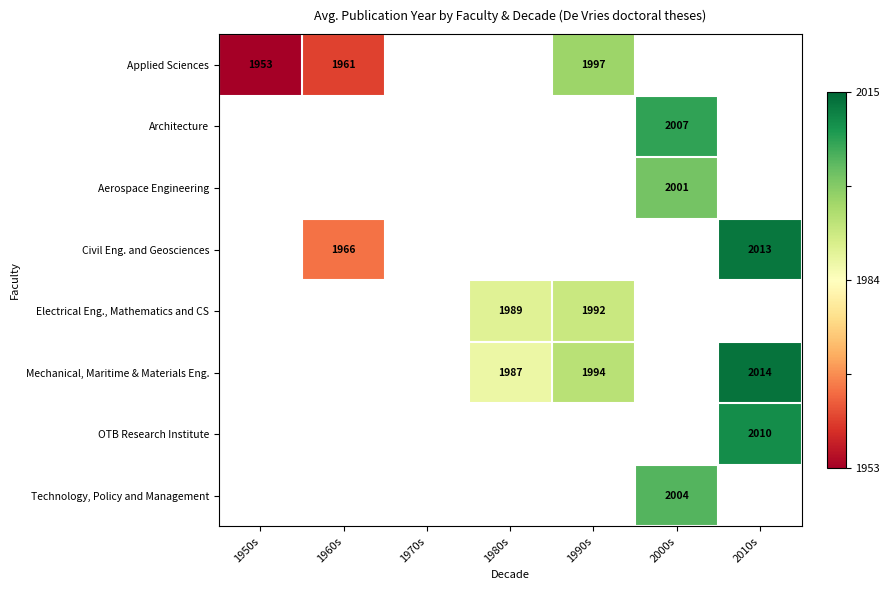

The Civil Eng. and Geosciences series shows 2013 at 2010s. True or false?

True